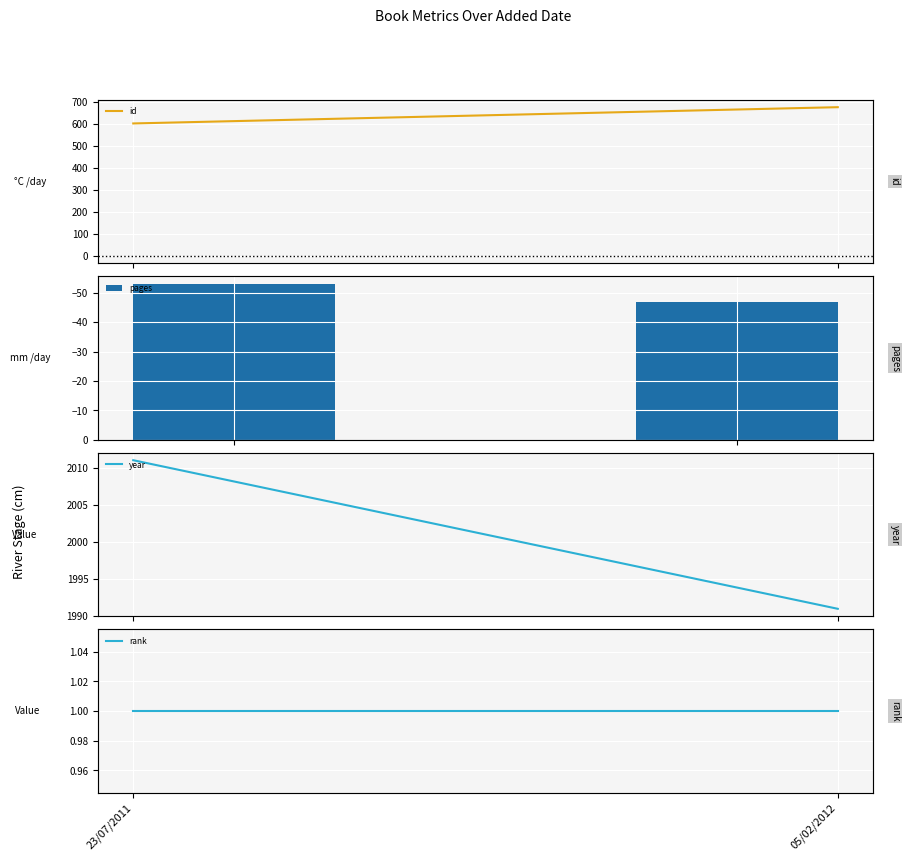

What is the smallest value displayed?

-53